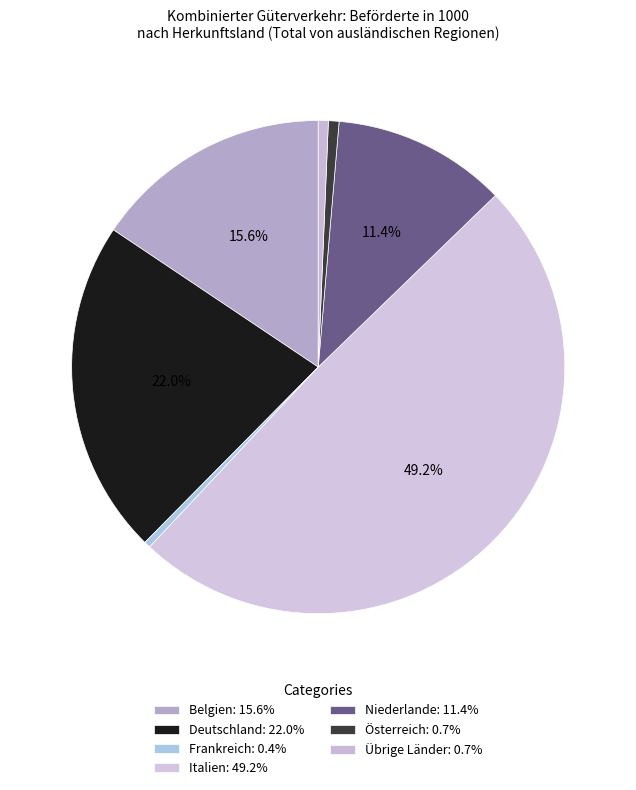

Count the number of slices in the pie.

7